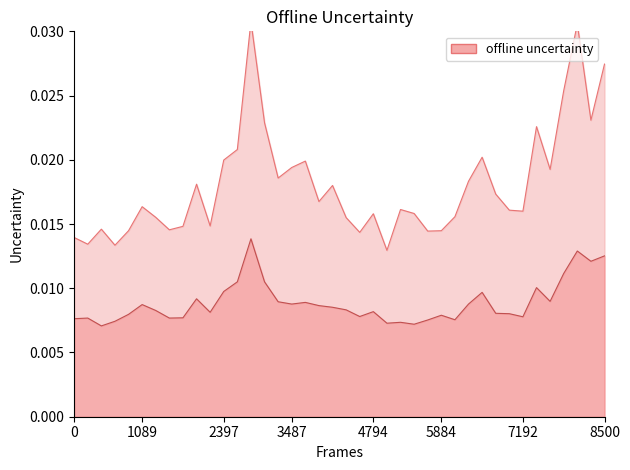

What is the label of the 8th point from the left?

8500